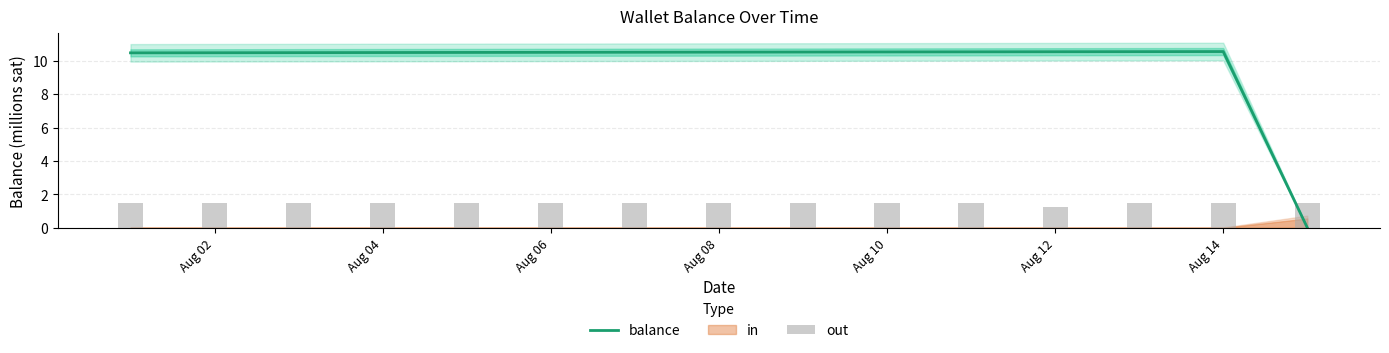

What is the highest value of the balance series?

10.6